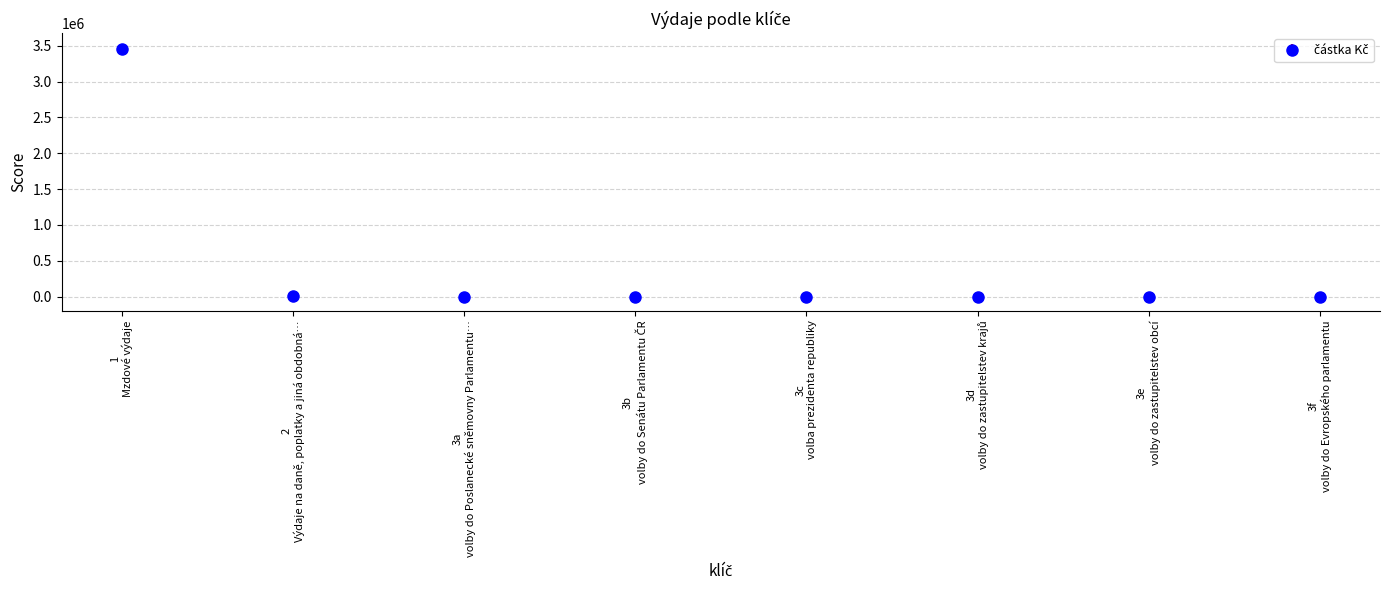

Does the chart have visible grid lines?

Yes